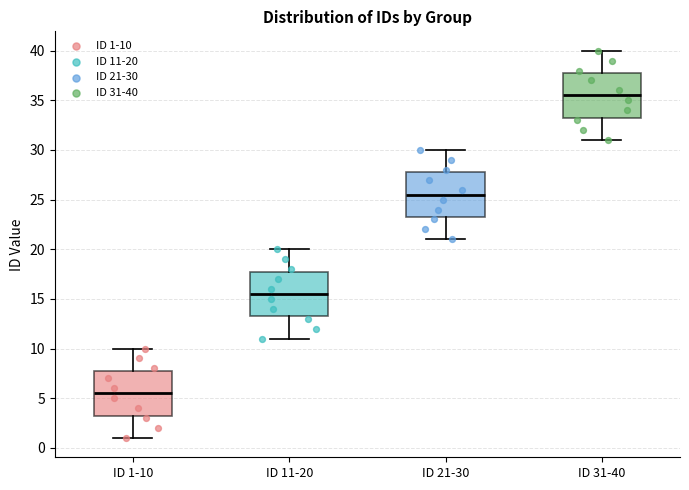

Which box has the highest median line?

ID 31-40